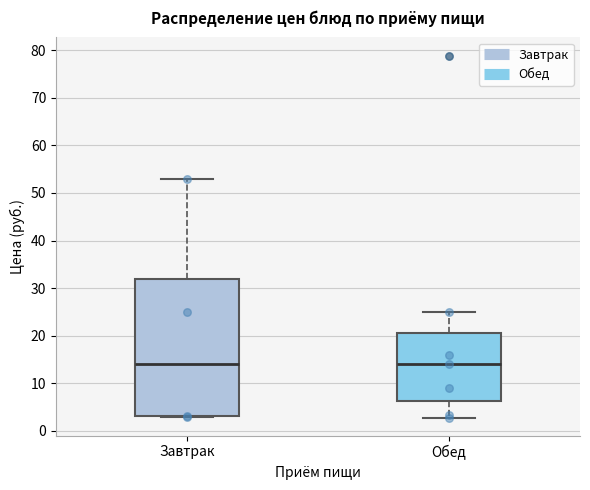

Which box is the tallest, from its lower edge to its upper edge?

Завтрак